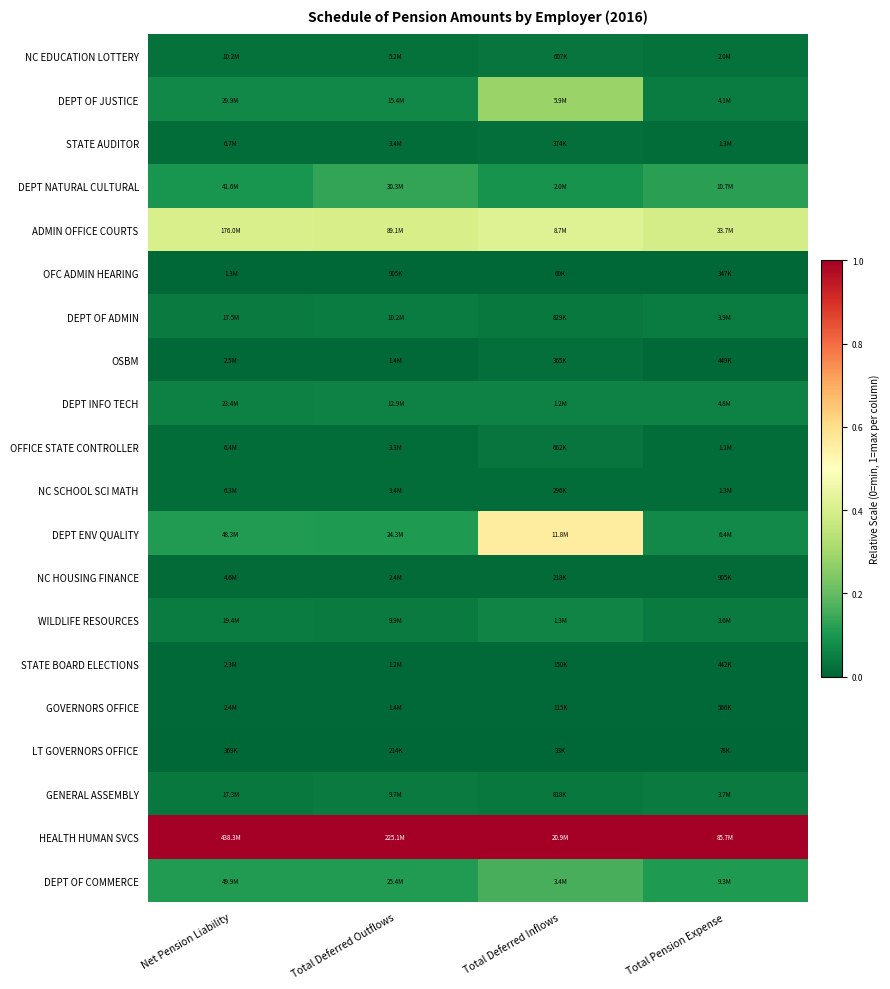

Reading left to right, transcribe all the data shown in this chart.

NC EDUCATION LOTTERY: Net Pension Liability=0.0	Total Deferred Outflows=0.0	Total Deferred Inflows=0.0	Total Pension Expense=0.0
DEPT OF JUSTICE: Net Pension Liability=0.1	Total Deferred Outflows=0.1	Total Deferred Inflows=0.3	Total Pension Expense=0.0
STATE AUDITOR: Net Pension Liability=0.0	Total Deferred Outflows=0.0	Total Deferred Inflows=0.0	Total Pension Expense=0.0
DEPT NATURAL CULTURAL: Net Pension Liability=0.1	Total Deferred Outflows=0.1	Total Deferred Inflows=0.1	Total Pension Expense=0.1
ADMIN OFFICE COURTS: Net Pension Liability=0.4	Total Deferred Outflows=0.4	Total Deferred Inflows=0.4	Total Pension Expense=0.4
OFC ADMIN HEARING: Net Pension Liability=0.0	Total Deferred Outflows=0.0	Total Deferred Inflows=0.0	Total Pension Expense=0.0
DEPT OF ADMIN: Net Pension Liability=0.0	Total Deferred Outflows=0.0	Total Deferred Inflows=0.0	Total Pension Expense=0.0
OSBM: Net Pension Liability=0.0	Total Deferred Outflows=0.0	Total Deferred Inflows=0.0	Total Pension Expense=0.0
DEPT INFO TECH: Net Pension Liability=0.1	Total Deferred Outflows=0.1	Total Deferred Inflows=0.1	Total Pension Expense=0.1
OFFICE STATE CONTROLLER: Net Pension Liability=0.0	Total Deferred Outflows=0.0	Total Deferred Inflows=0.0	Total Pension Expense=0.0
NC SCHOOL SCI MATH: Net Pension Liability=0.0	Total Deferred Outflows=0.0	Total Deferred Inflows=0.0	Total Pension Expense=0.0
DEPT ENV QUALITY: Net Pension Liability=0.1	Total Deferred Outflows=0.1	Total Deferred Inflows=0.6	Total Pension Expense=0.1
NC HOUSING FINANCE: Net Pension Liability=0.0	Total Deferred Outflows=0.0	Total Deferred Inflows=0.0	Total Pension Expense=0.0
WILDLIFE RESOURCES: Net Pension Liability=0.0	Total Deferred Outflows=0.0	Total Deferred Inflows=0.1	Total Pension Expense=0.0
STATE BOARD ELECTIONS: Net Pension Liability=0.0	Total Deferred Outflows=0.0	Total Deferred Inflows=0.0	Total Pension Expense=0.0
GOVERNORS OFFICE: Net Pension Liability=0.0	Total Deferred Outflows=0.0	Total Deferred Inflows=0.0	Total Pension Expense=0.0
LT GOVERNORS OFFICE: Net Pension Liability=0.0	Total Deferred Outflows=0.0	Total Deferred Inflows=0.0	Total Pension Expense=0.0
GENERAL ASSEMBLY: Net Pension Liability=0.0	Total Deferred Outflows=0.0	Total Deferred Inflows=0.0	Total Pension Expense=0.0
HEALTH HUMAN SVCS: Net Pension Liability=1.0	Total Deferred Outflows=1.0	Total Deferred Inflows=1.0	Total Pension Expense=1.0
DEPT OF COMMERCE: Net Pension Liability=0.1	Total Deferred Outflows=0.1	Total Deferred Inflows=0.2	Total Pension Expense=0.1